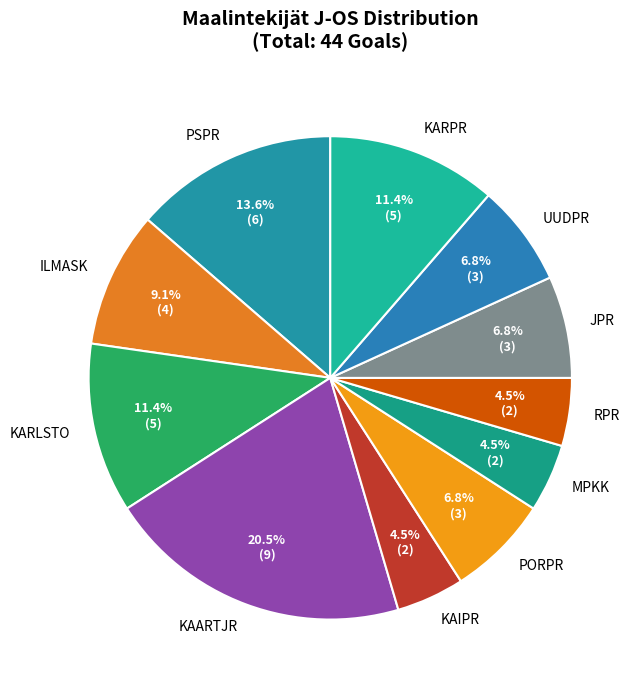

Count the number of slices in the pie.

11